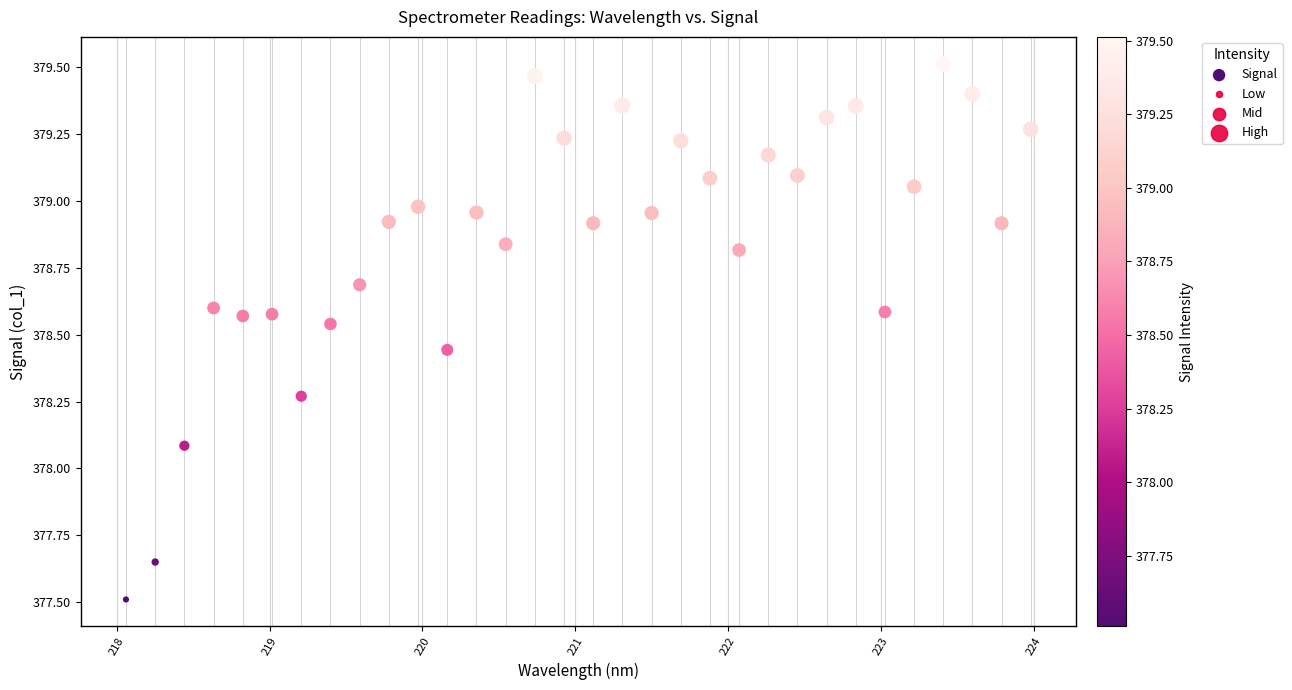

What is the range of X values (max minus min)?

5.9